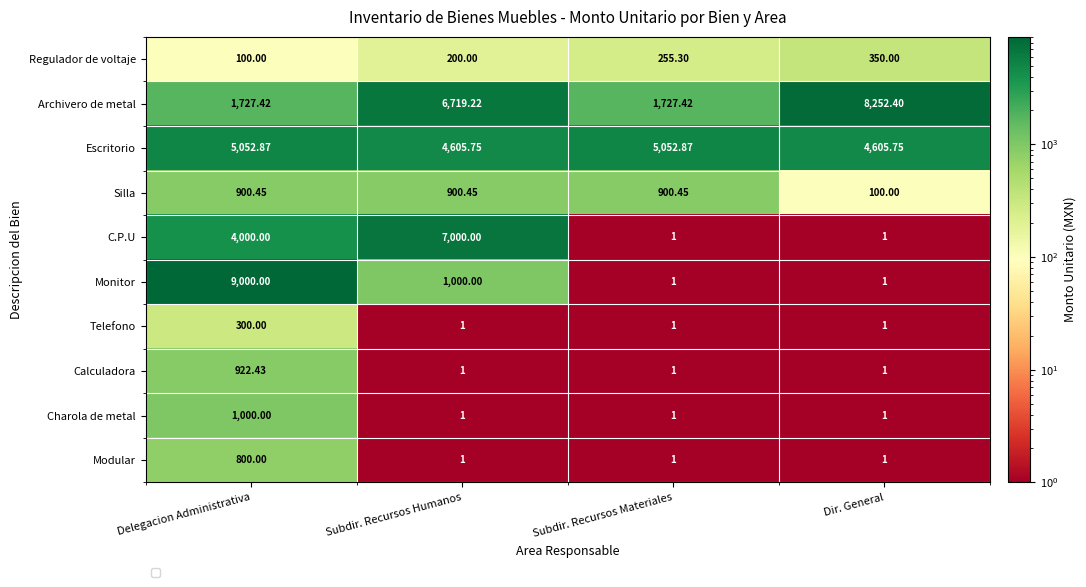

At which label does Monitor first exceed 1000?

Delegacion Administrativa